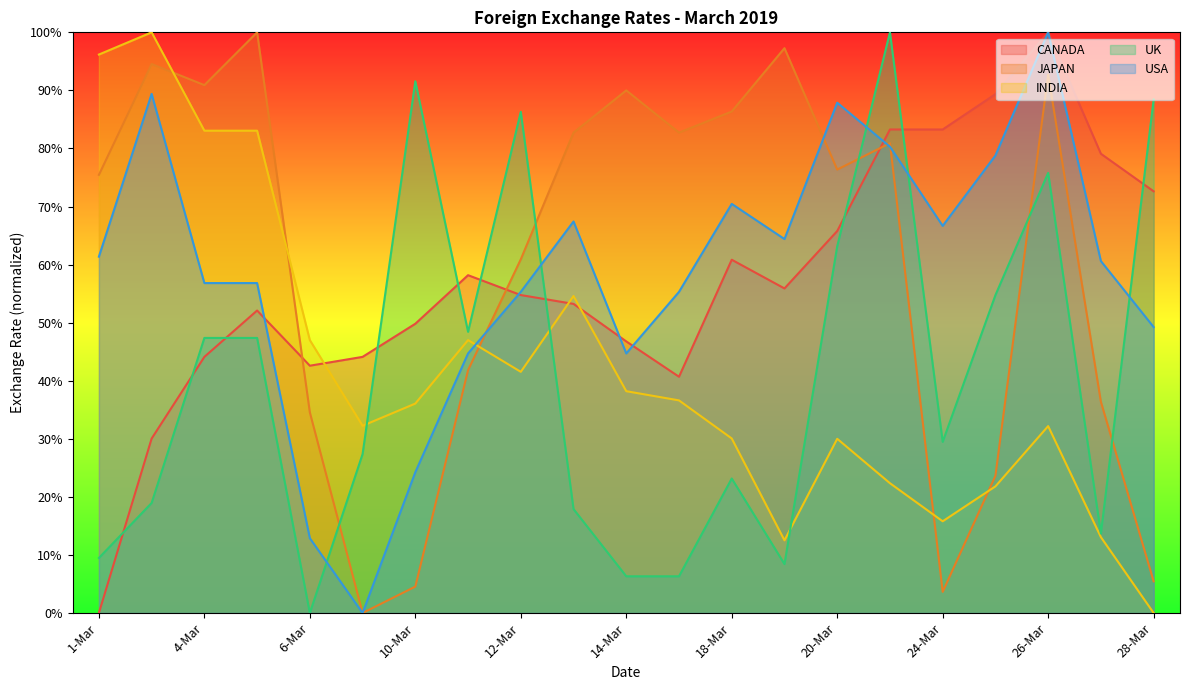

How many distinct data groups are displayed?

5